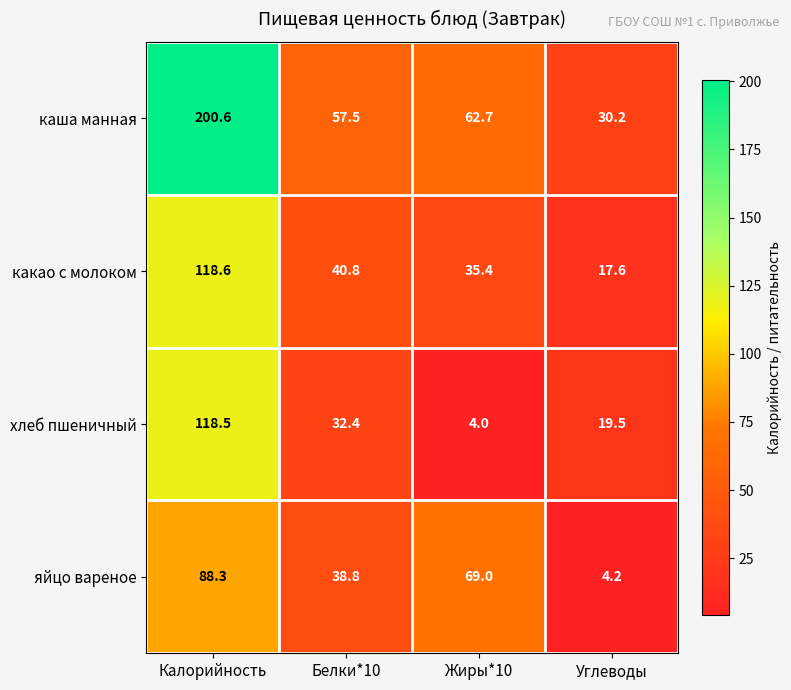

Is it true that яйцо вареное equals 61.2 at Белки*10?

False